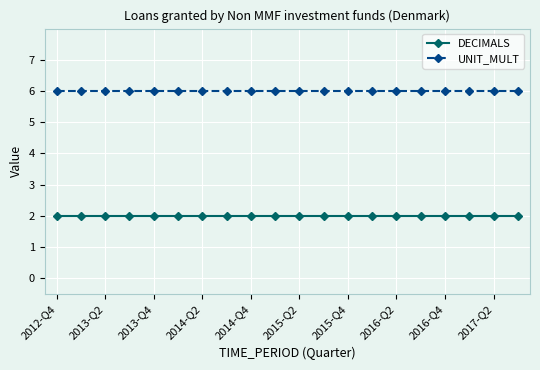

What is the average value of the UNIT_MULT series?

6